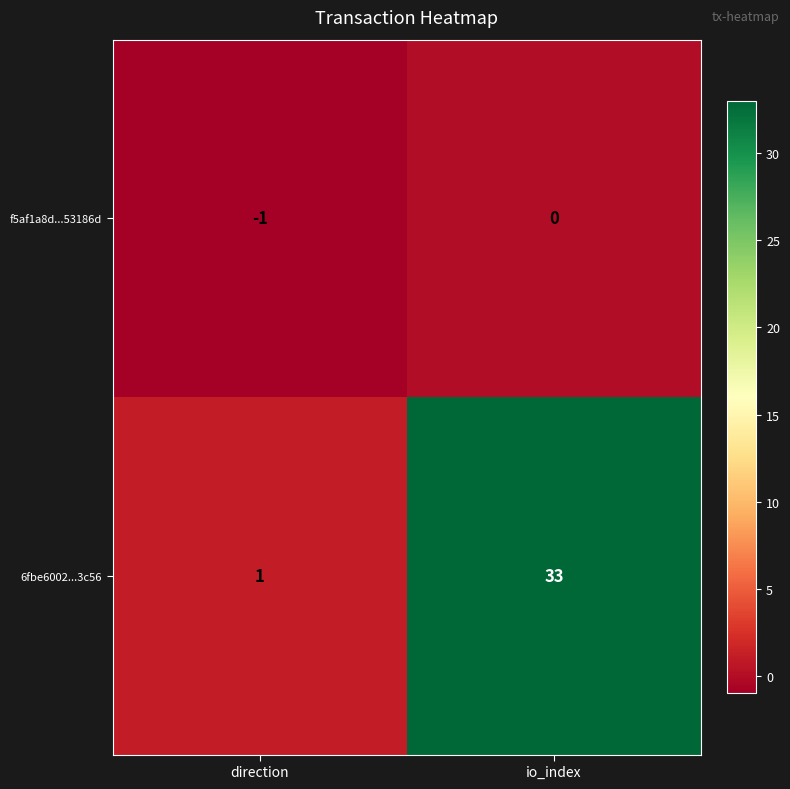

Which series has the largest total across all categories?

6fbe6002...3c56